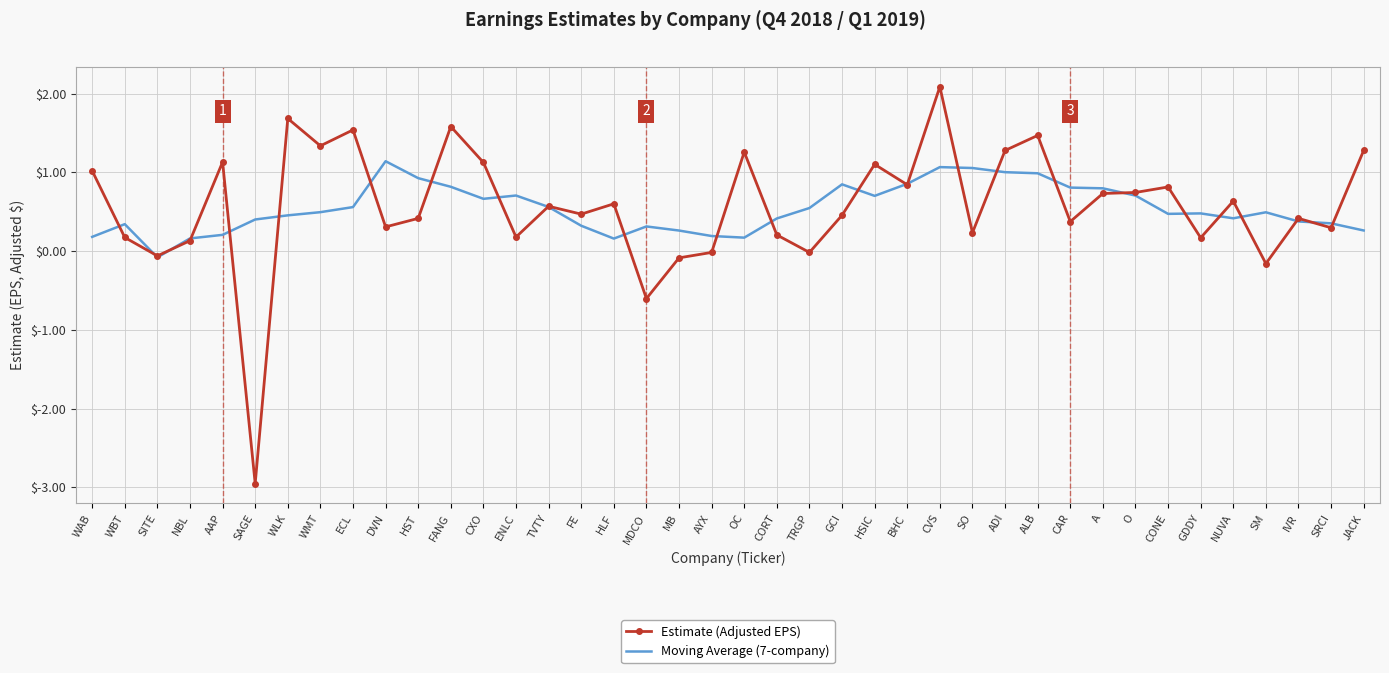

Which category has the lowest value in the Estimate (Adjusted EPS) series?

SAGE